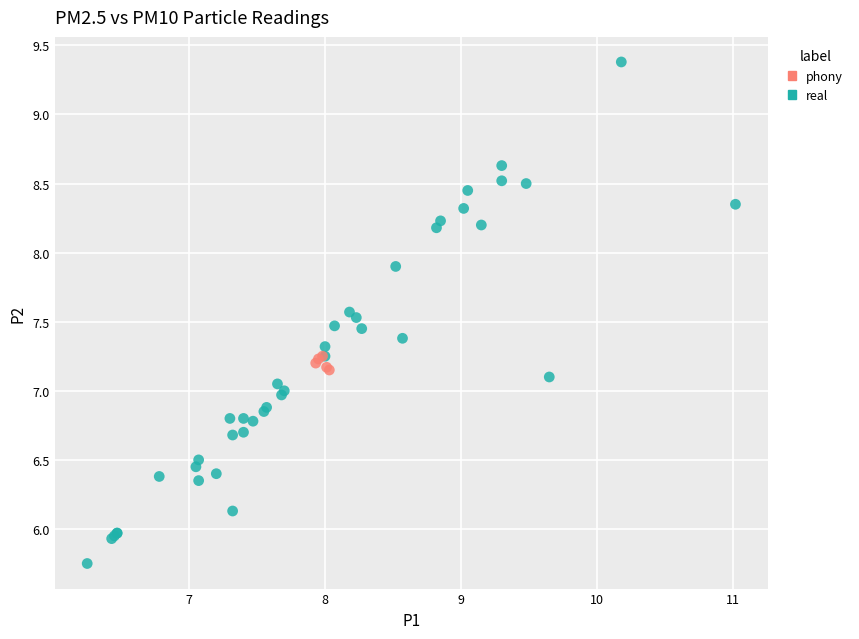

Which series has the widest spread of Y values?

real